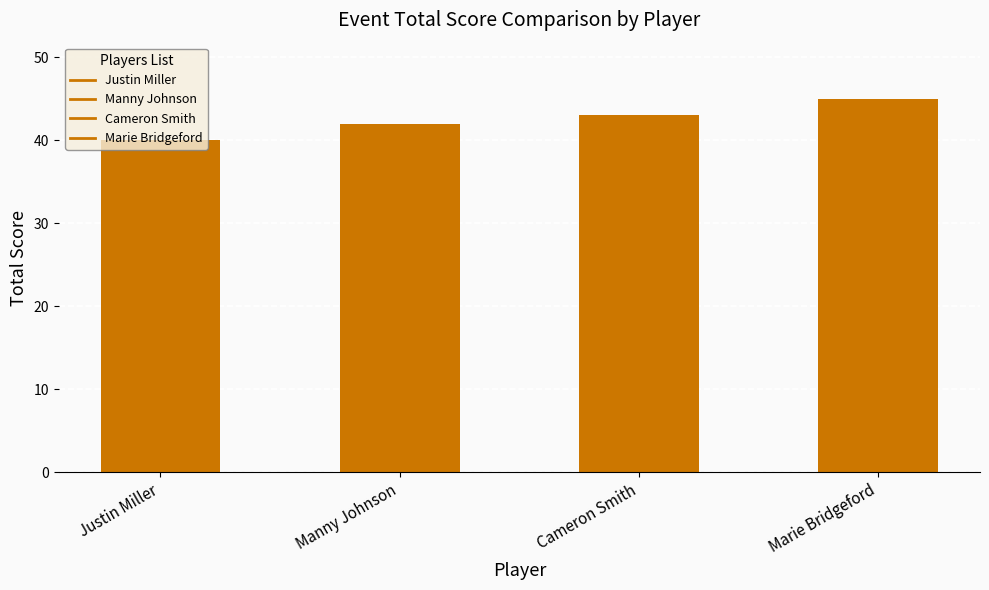

Reading left to right, list all the values displayed in this chart.

40	42	43	45